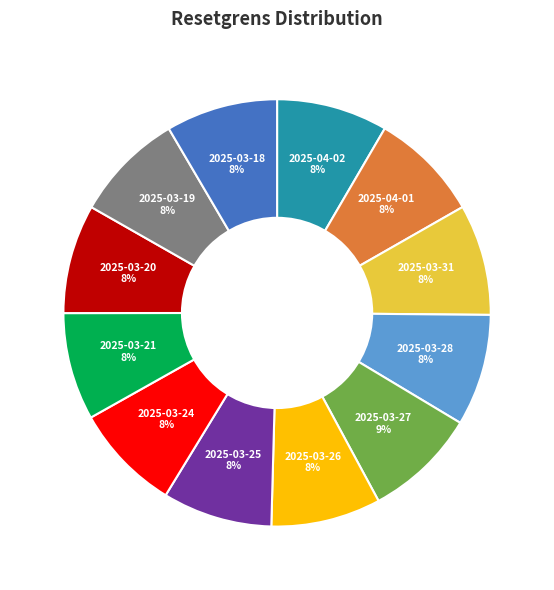

What is the ratio of the value at 2025-04-01 to the value at 2025-03-19?

1.0